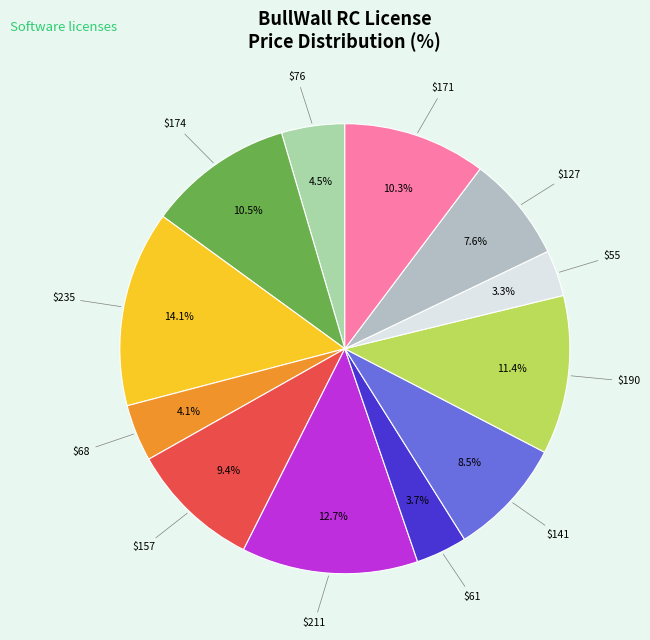

Is there a majority slice in this chart?

No